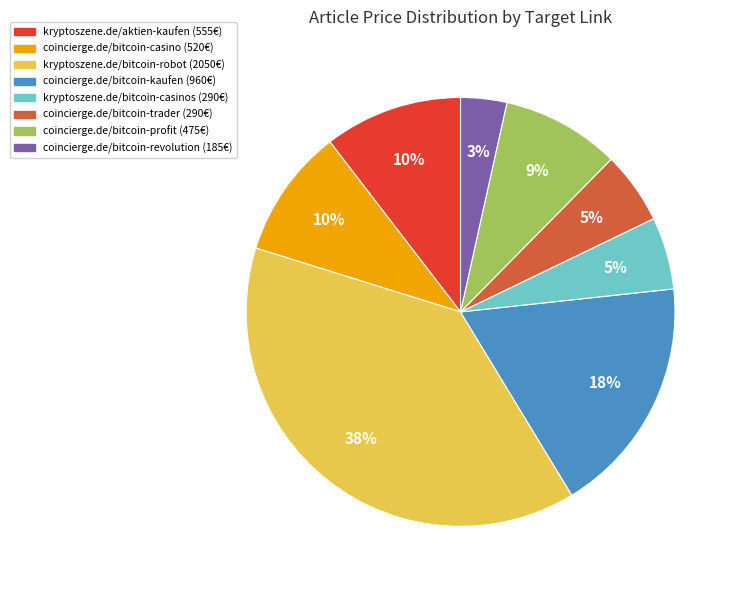

True or false: coincierge.de/bitcoin-profit (475€) accounts for 18% of the total.

False